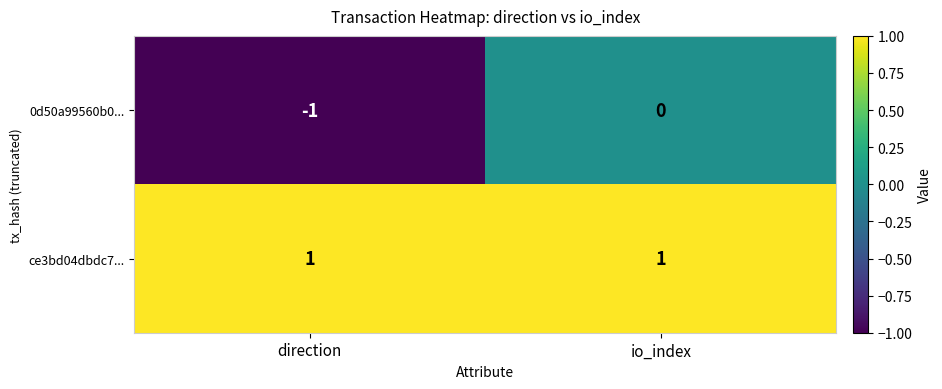

True or false: ce3bd04dbdc7... has a value of 1 at io_index.

True